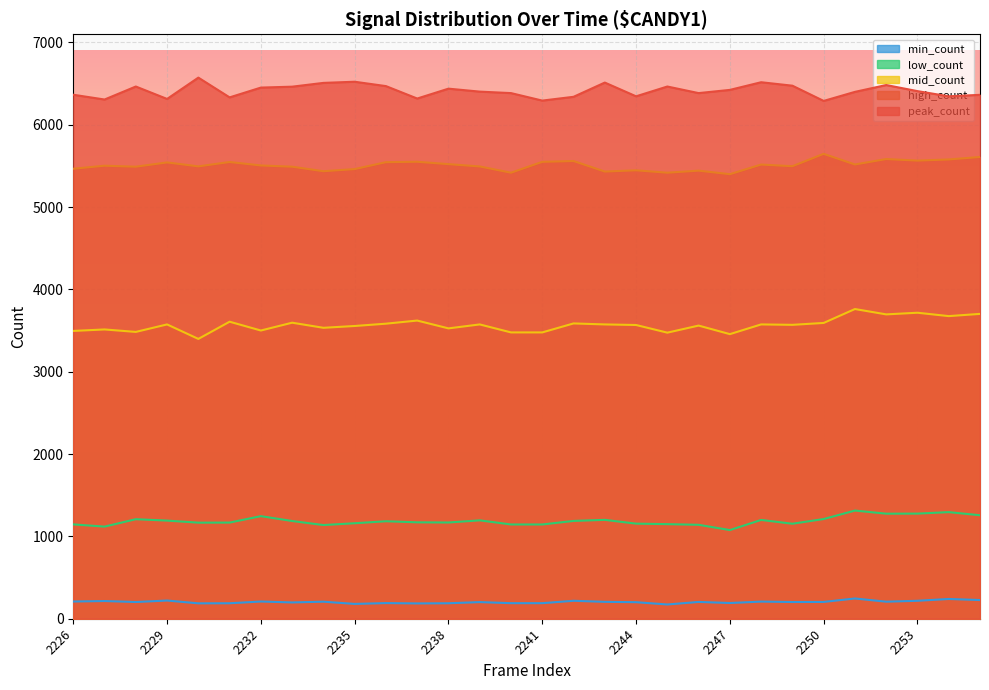

At which label is low_count closest to 1195?

2239